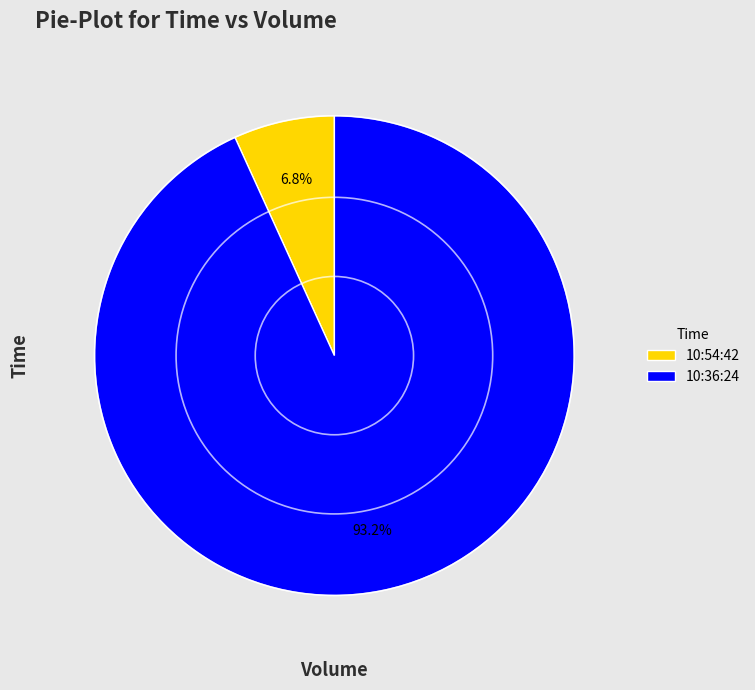

Combined, what portion of the pie is 10:36:24 and 10:54:42?

100.0%